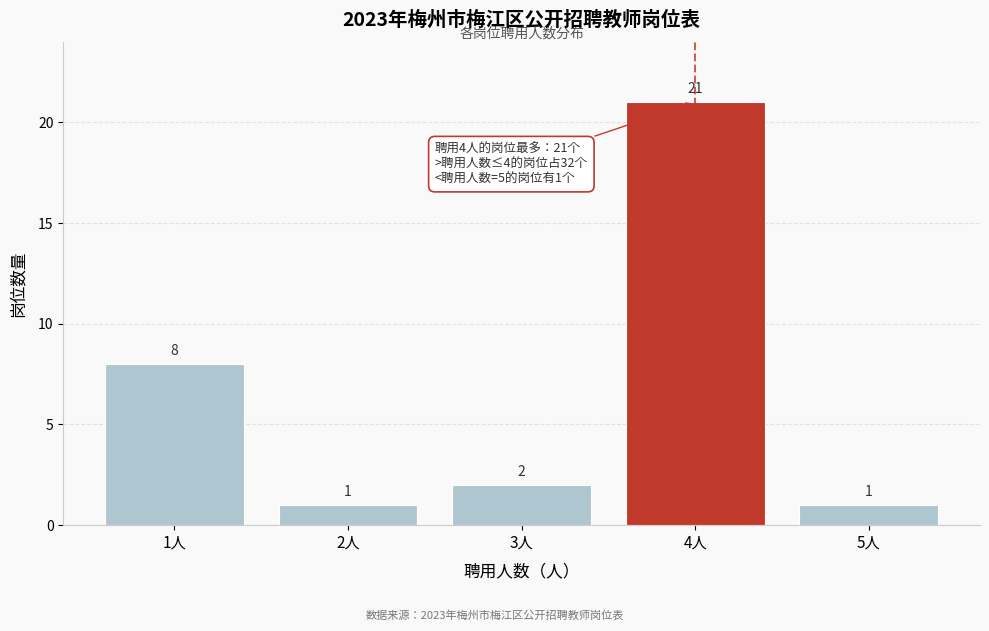

Reading left to right, transcribe all the data shown in this chart.

8	1	2	21	1